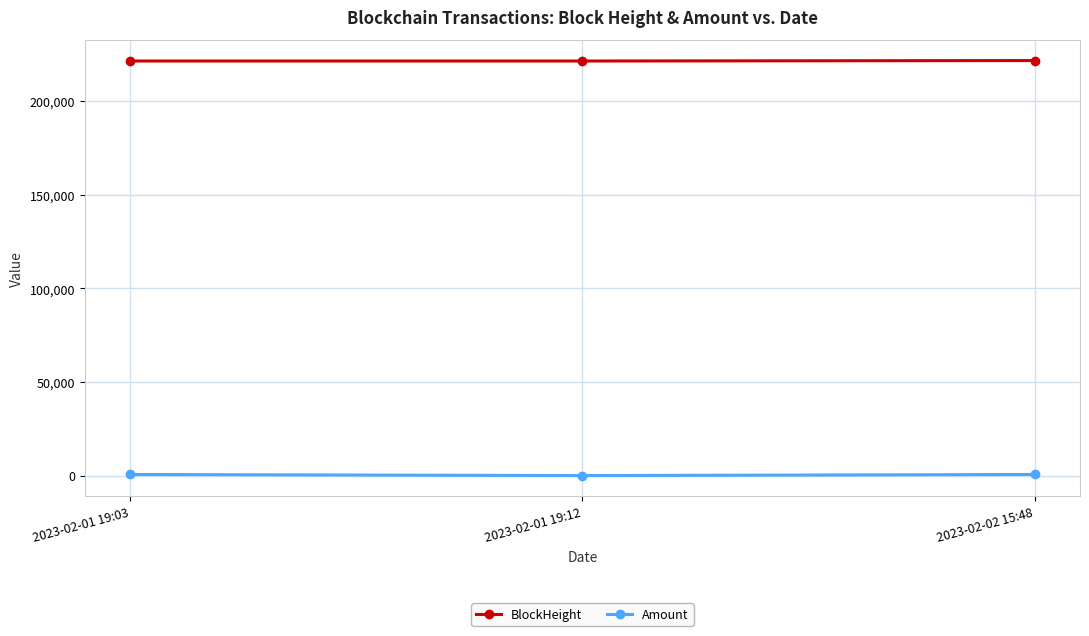

What is the maximum value shown in the chart?

221752.0